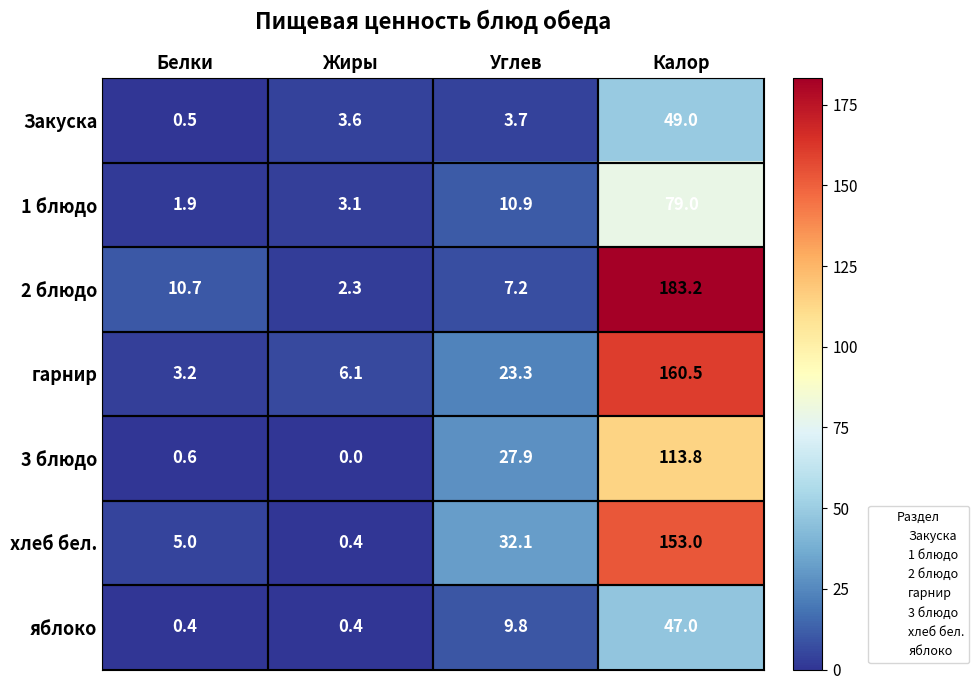

Which series has the largest total across all categories?

2 блюдо